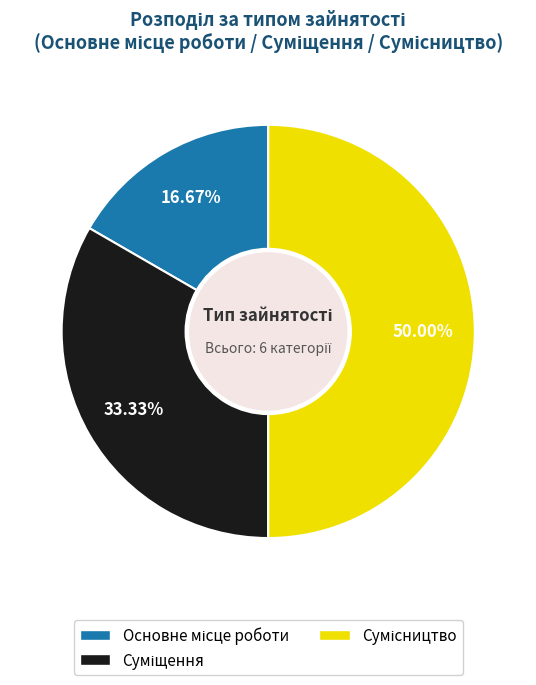

Count the number of slices in the pie.

3